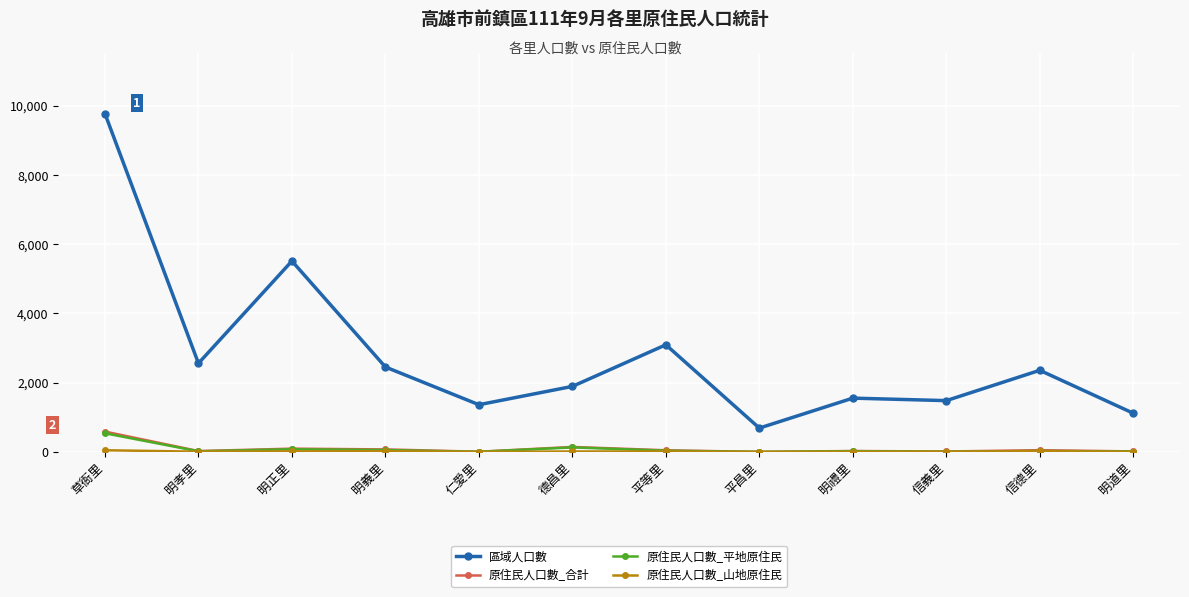

What is the sum of all 原住民人口數_平地原住民 values?

927